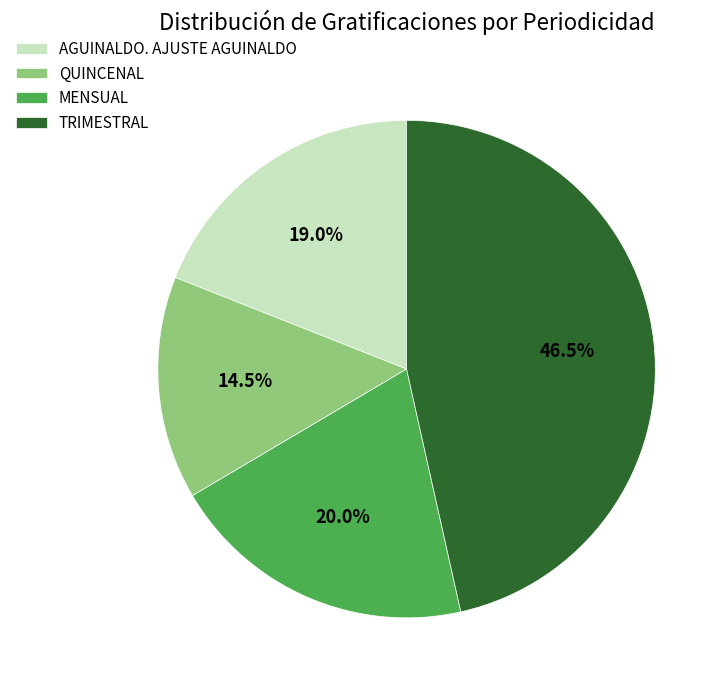

To the nearest percent, what portion does AGUINALDO. AJUSTE AGUINALDO represent?

19%